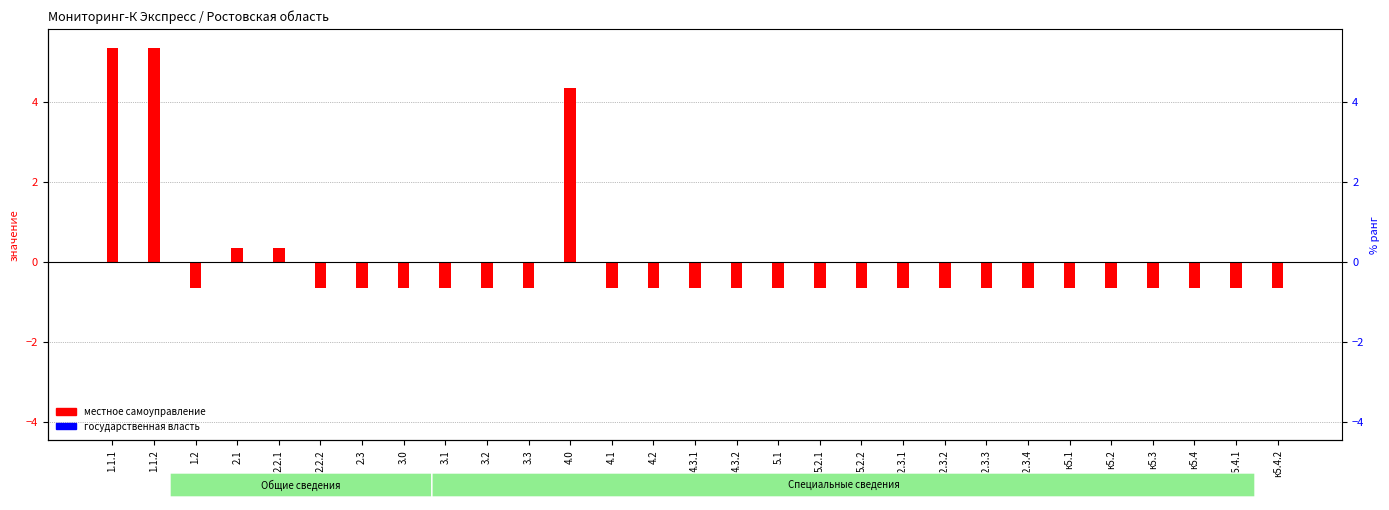

The value of местное самоуправление at 5.2.3.2 is -0.3. True or false?

False